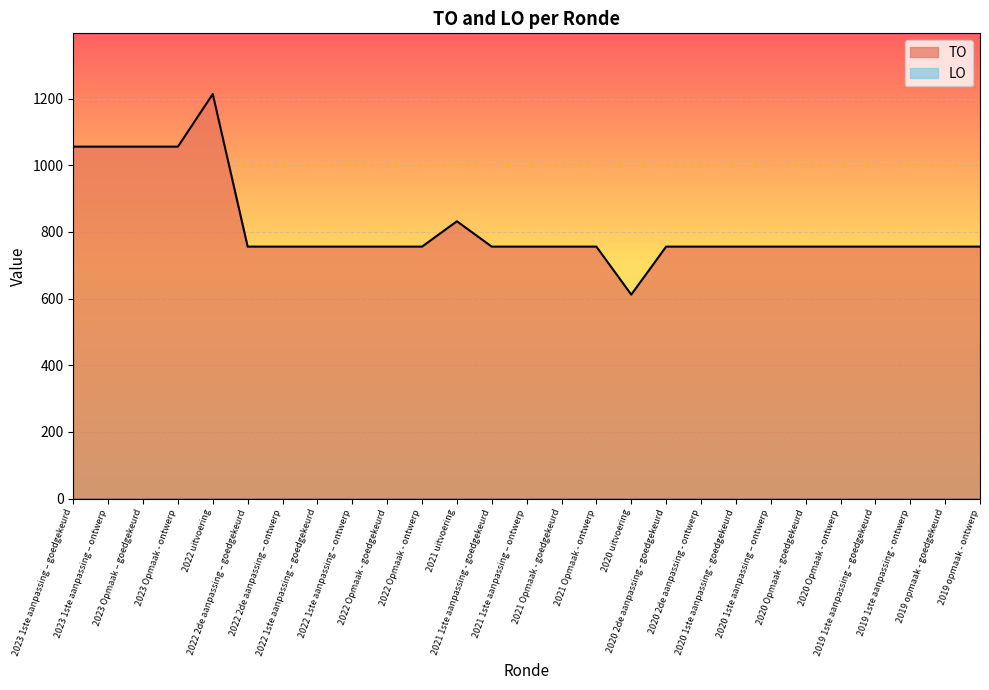

What is the difference between the maximum and minimum values?

602